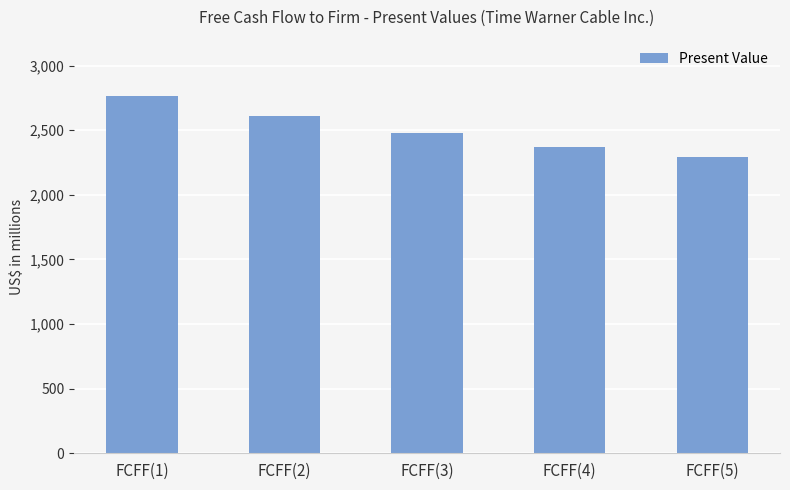

Reading left to right, transcribe all the data shown in this chart.

2764	2606	2477	2373	2293